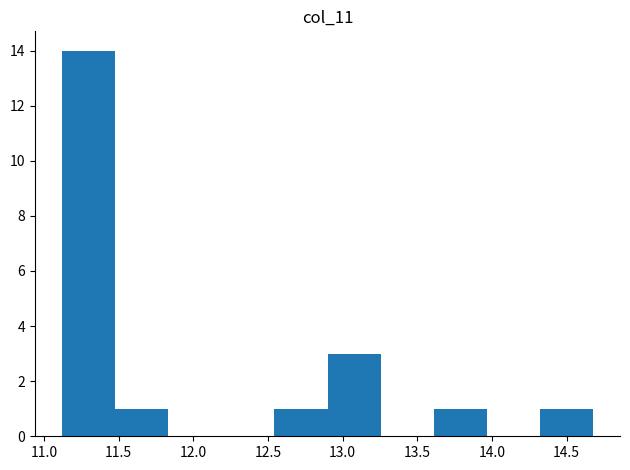

Which range on the x-axis has the tallest bar?

11.10 to 11.50